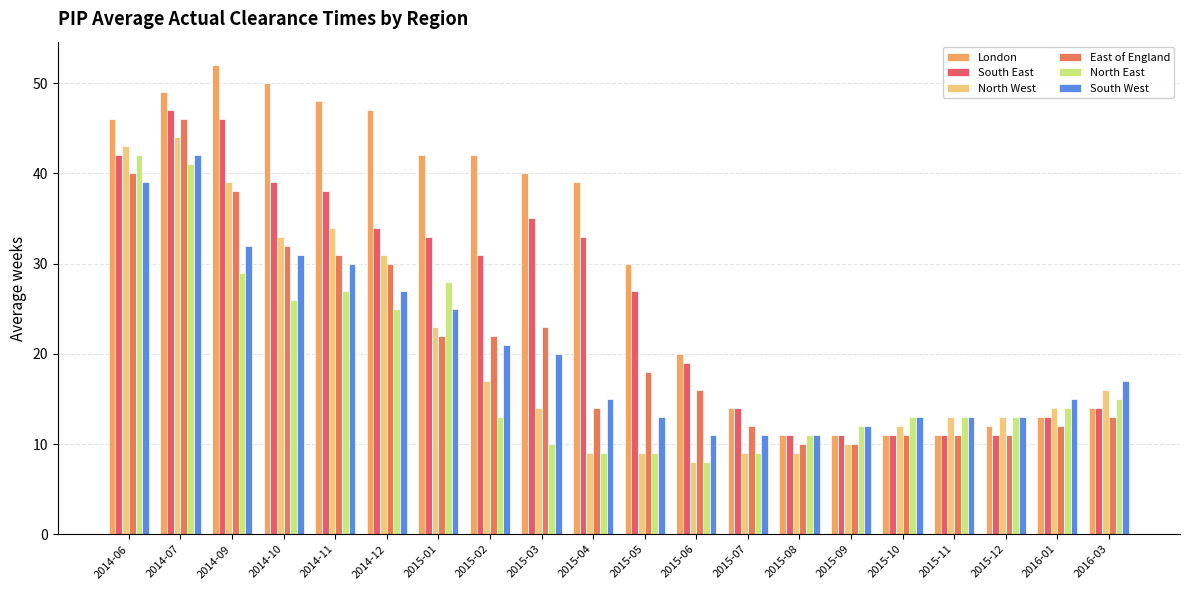

What position from the right is 2014-12?

15